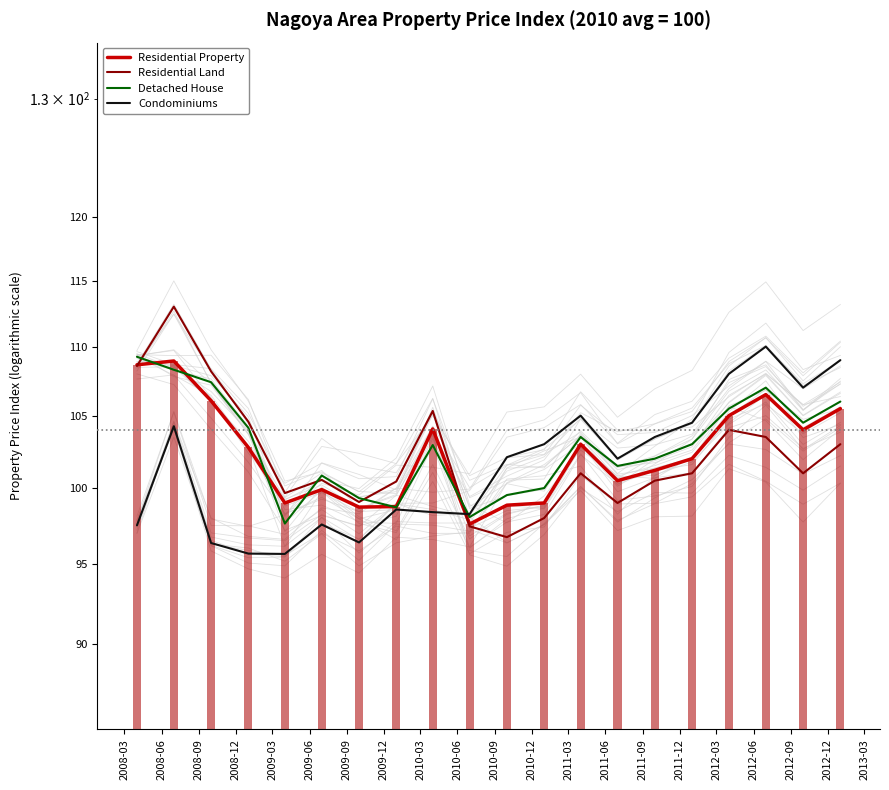

What is the average value of the Detached House series?

103.0